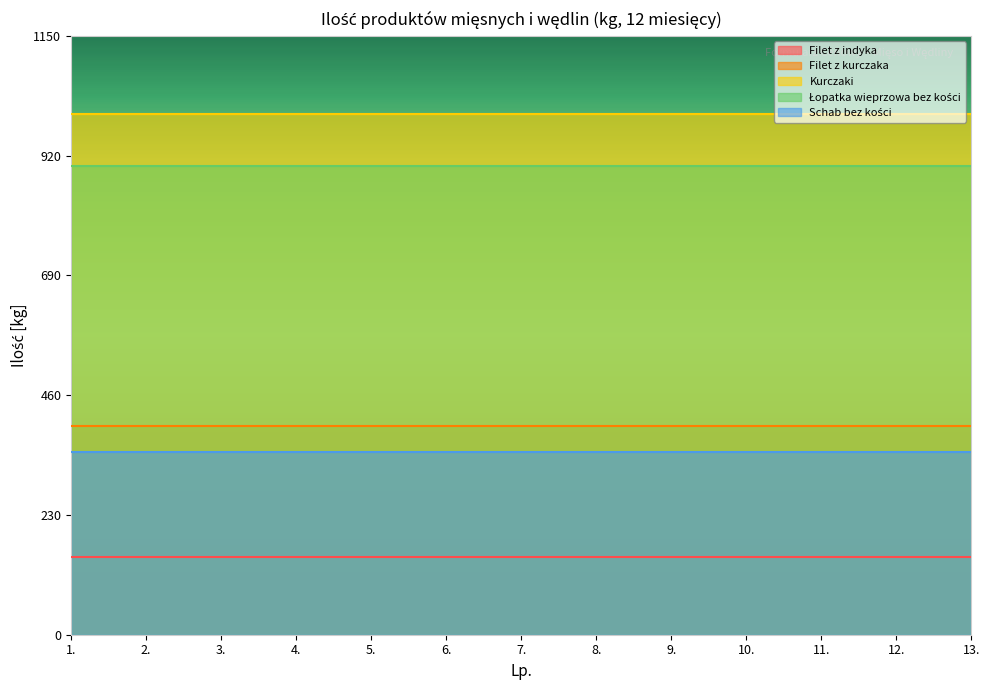

Which category has the highest value across all series?

1.